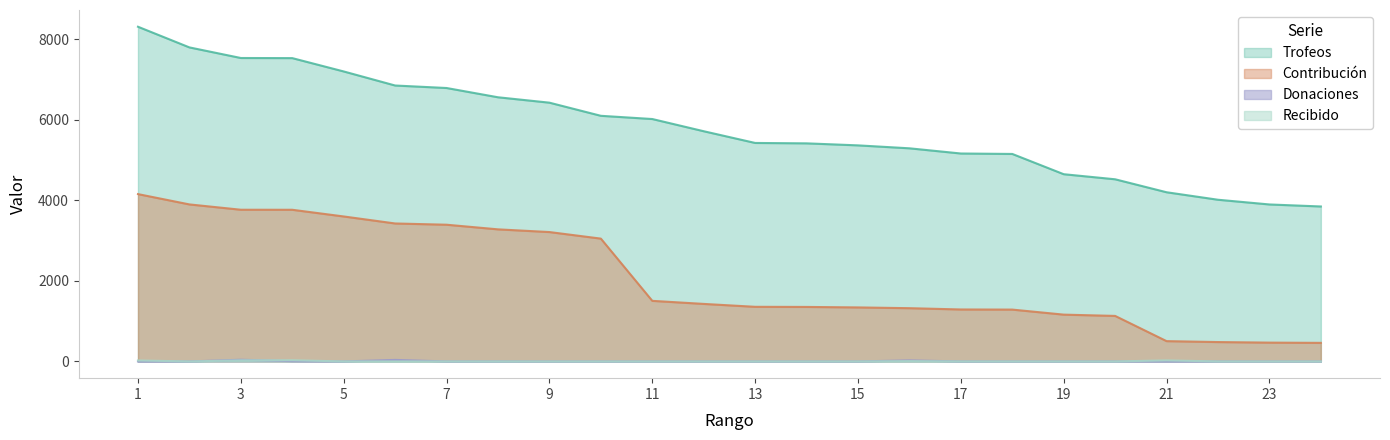

Reading right to left, list all the values displayed in this chart.

Trofeos: 24=3847	23=3897	22=4014	21=4200	20=4522	19=4648	18=5151	17=5162	16=5291	15=5364	14=5414	13=5424	12=5715	11=6018	10=6098	9=6424	8=6558	7=6788	6=6850	5=7199	4=7530	3=7533	2=7796	1=8309
Contribución: 24=461	23=467	22=481	21=504	20=1130	19=1162	18=1287	17=1290	16=1322	15=1341	14=1353	13=1356	12=1428	11=1504	10=3049	9=3212	8=3279	7=3394	6=3425	5=3599	4=3765	3=3766	2=3898	1=4154
Donaciones: 24=0	23=0	22=0	21=0	20=0	19=0	18=0	17=0	16=26	15=0	14=0	13=0	12=0	11=0	10=0	9=0	8=1	7=0	6=38	5=0	4=8	3=42	2=0	1=0
Recibido: 24=0	23=0	22=0	21=26	20=0	19=0	18=0	17=0	16=8	15=0	14=0	13=0	12=0	11=0	10=0	9=0	8=0	7=0	6=0	5=0	4=30	3=27	2=0	1=24